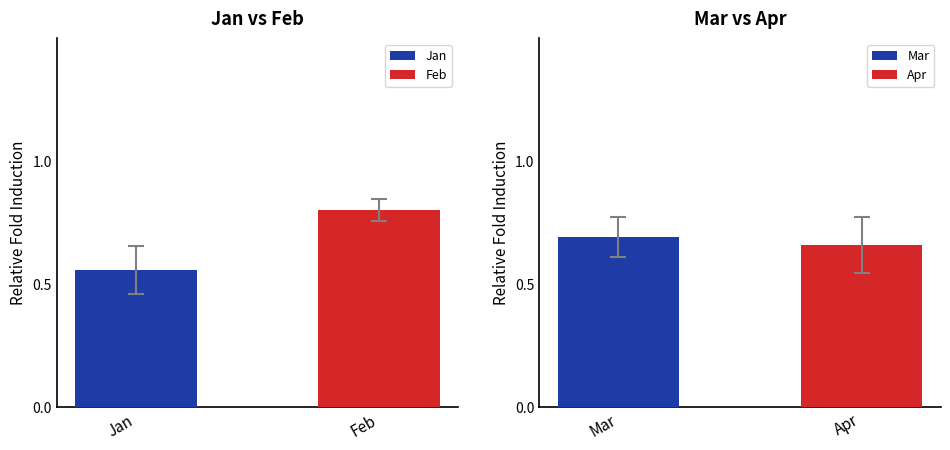

What is the minimum value for Feb?

0.8